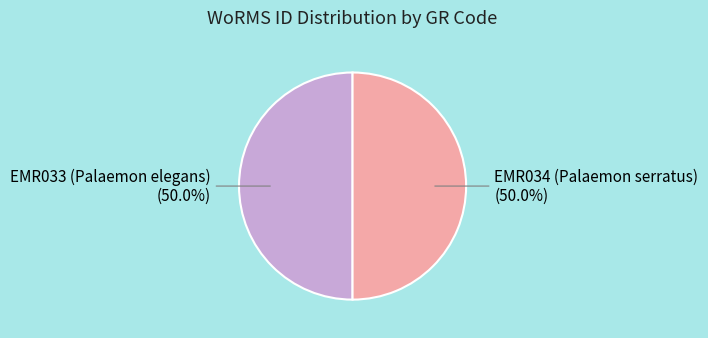

To the nearest percent, what is the combined percentage of EMR033 (Palaemon elegans) and EMR034 (Palaemon serratus)?

100%